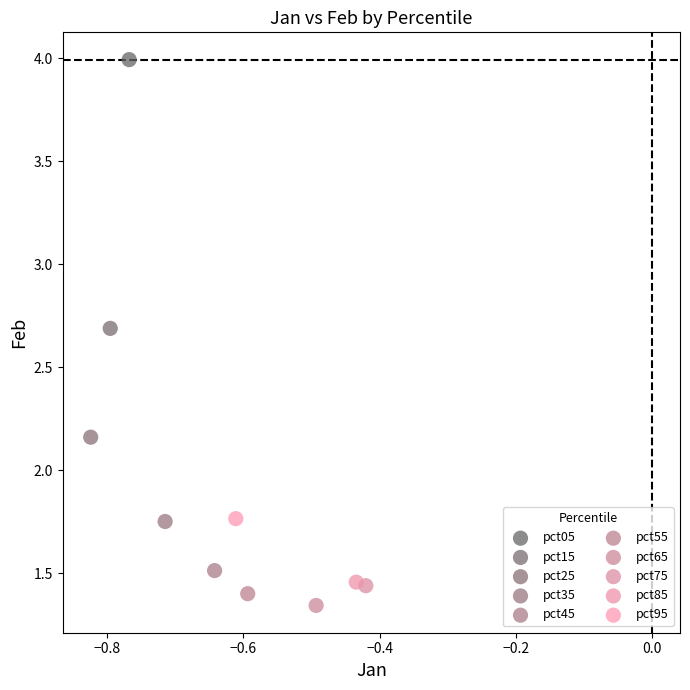

What are all the series names shown in the legend?

pct05, pct15, pct25, pct35, pct45, pct55, pct65, pct75, pct85, pct95